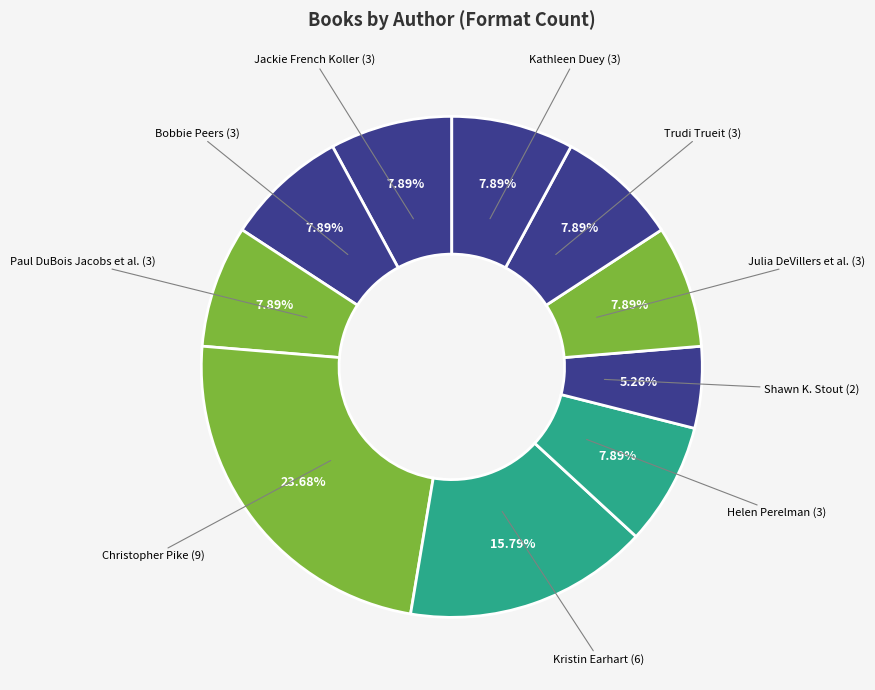

Count the number of slices in the pie.

10